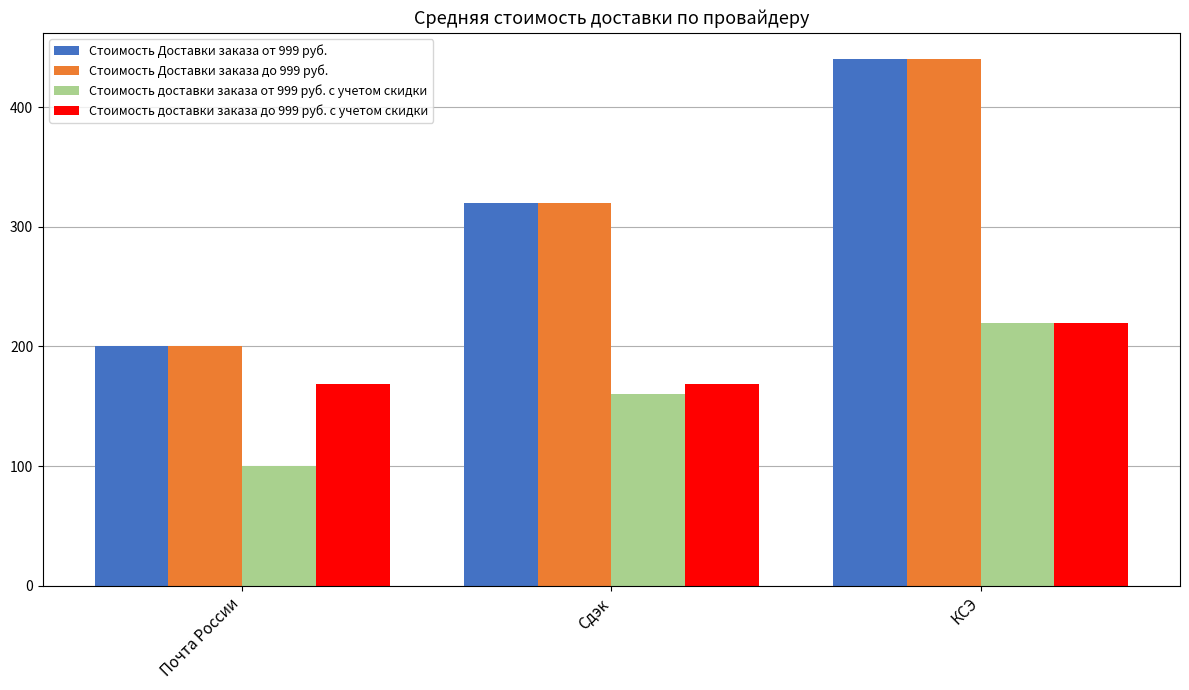

How many distinct data groups are displayed?

4